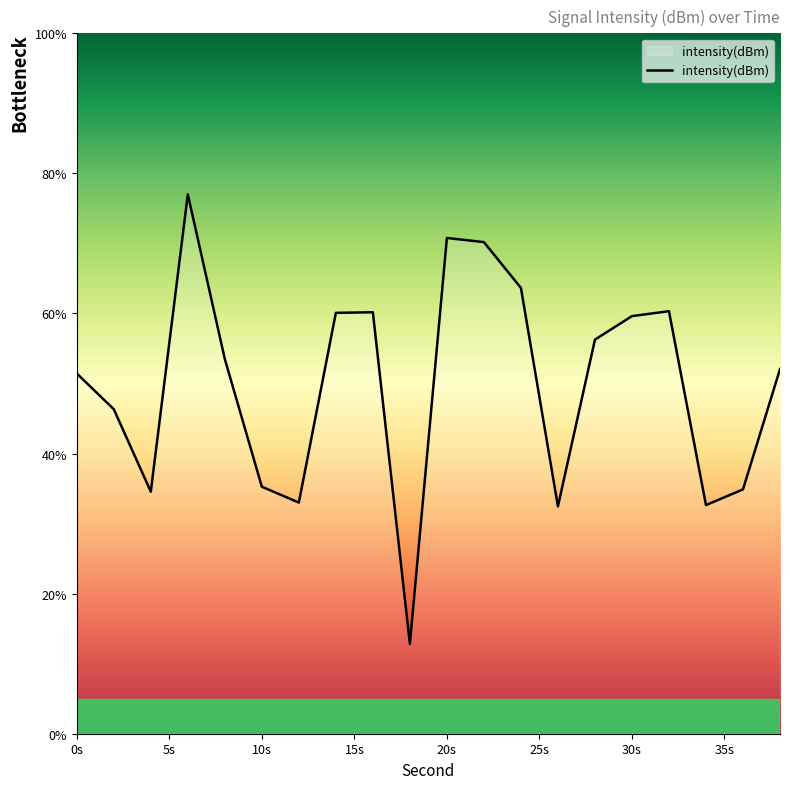

What is the difference between the maximum and minimum values?

64.2